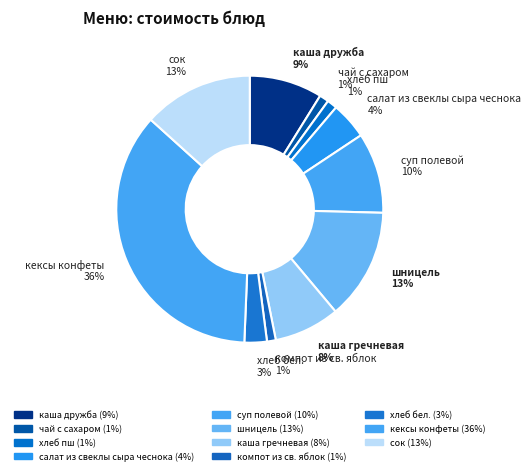

True or false: шницель accounts for 13% of the total.

True